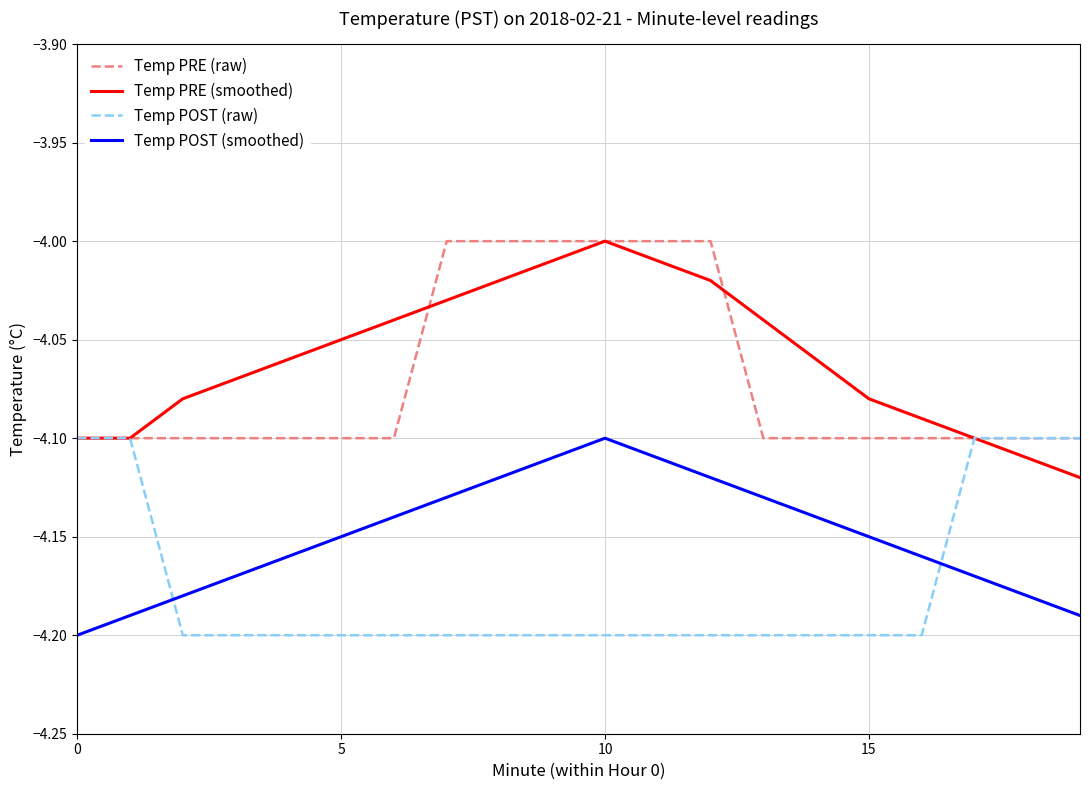

In Temp POST (smoothed), how many points are higher than both neighbors (excluding endpoints)?

1